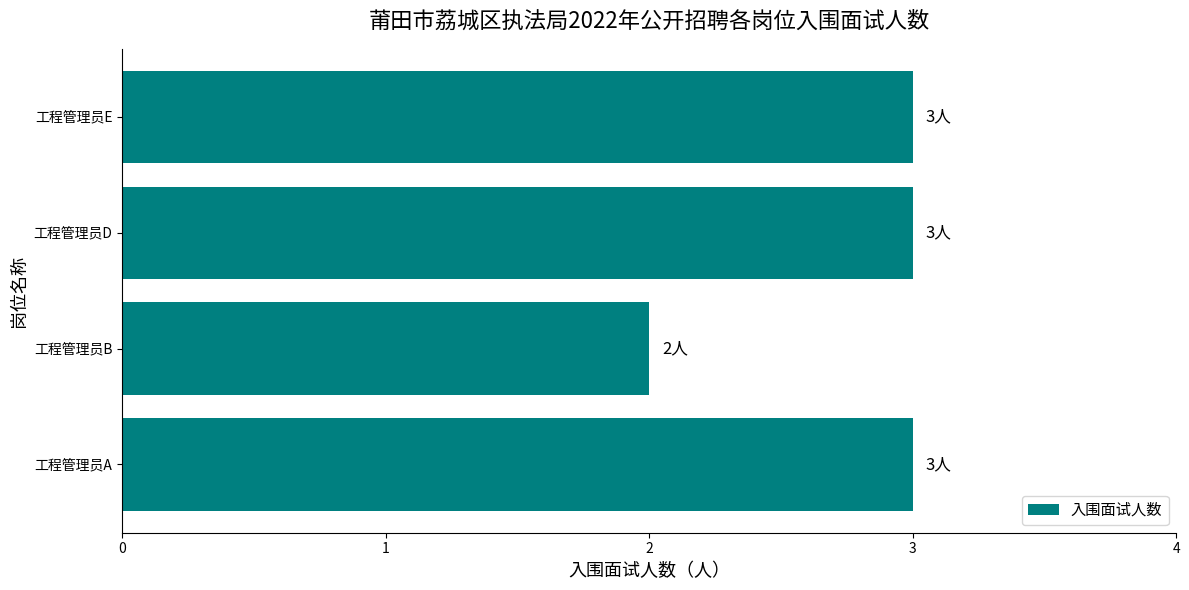

Reading bottom to top, list all the values displayed in this chart.

3	2	3	3